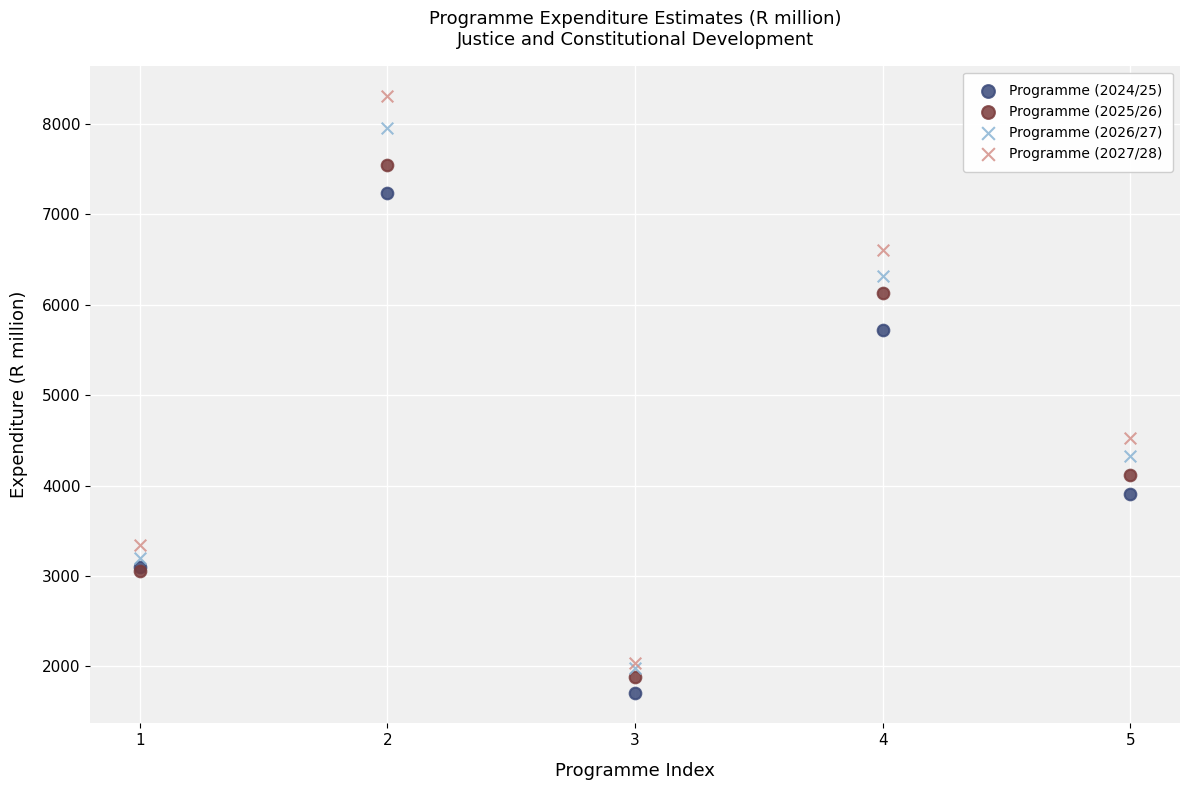

Across all series, what Y value is closest to 5007?

4527.2